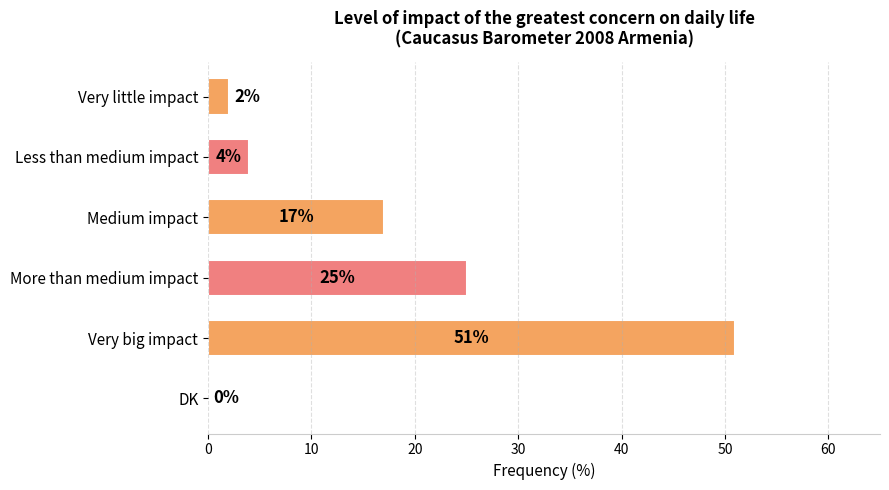

Reading top to bottom, list all the values displayed in this chart.

Very little impact=2	Less than medium impact=4	Medium impact=17	More than medium impact=25	Very big impact=51	DK=0